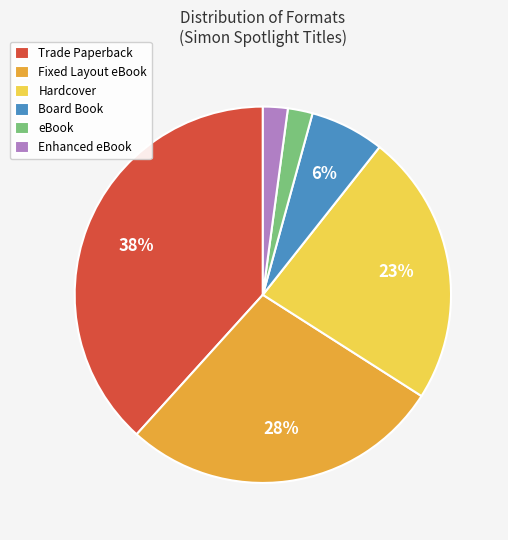

How many segments does this pie chart have?

6